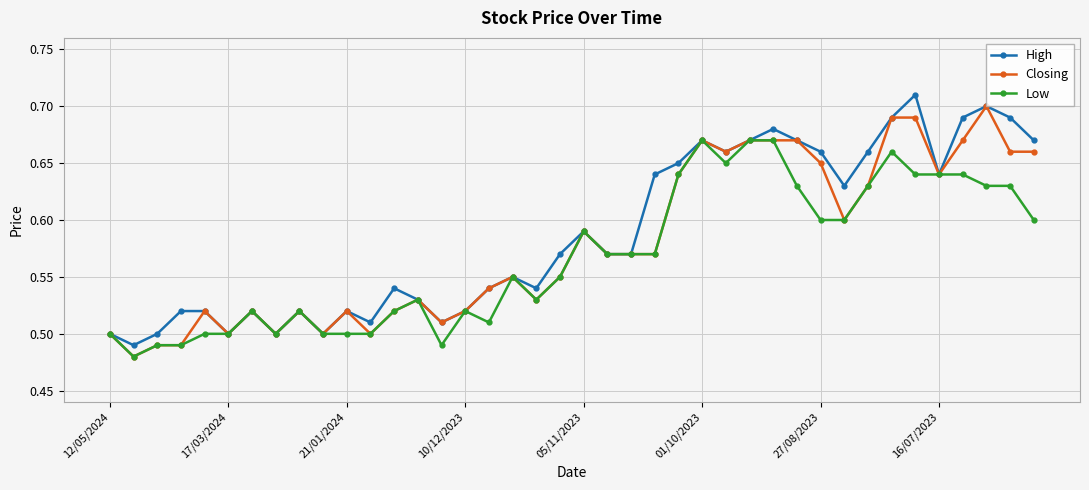

At how many categories does at least one series exceed 0?

40